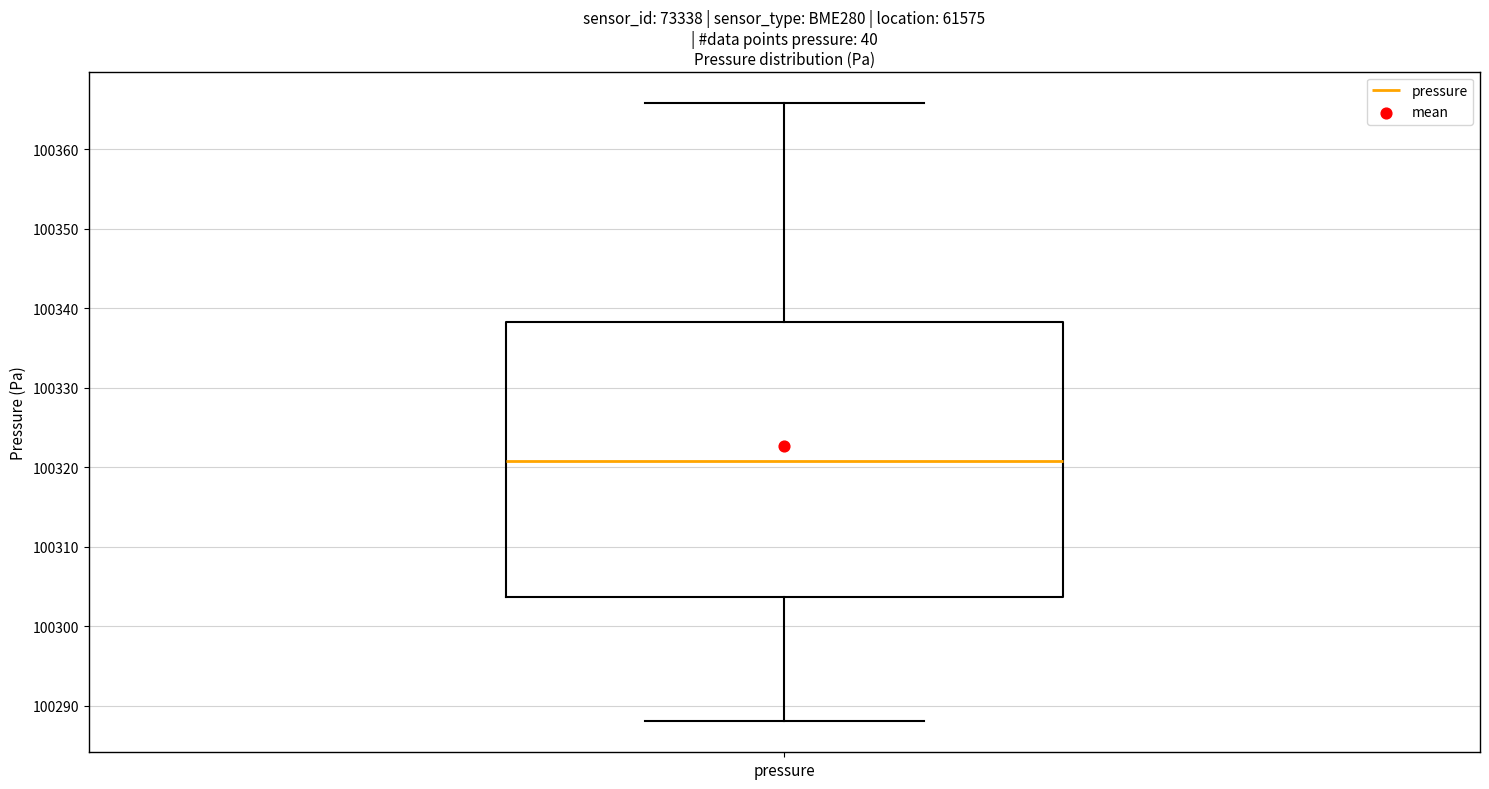

Read this box plot against the y-axis: the position of the median line, the range covered by the box, and the ends of both whiskers. The values are not printed on the chart, so give them approximately, as read against the axis.

median 100321, box 100304 to 100338, whiskers 100288 to 100366